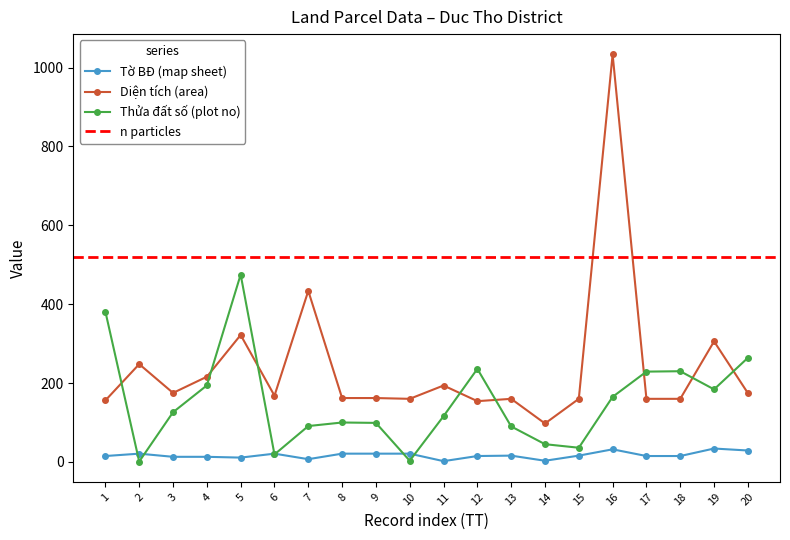

At which category does the chart reach its minimum across all series?

2